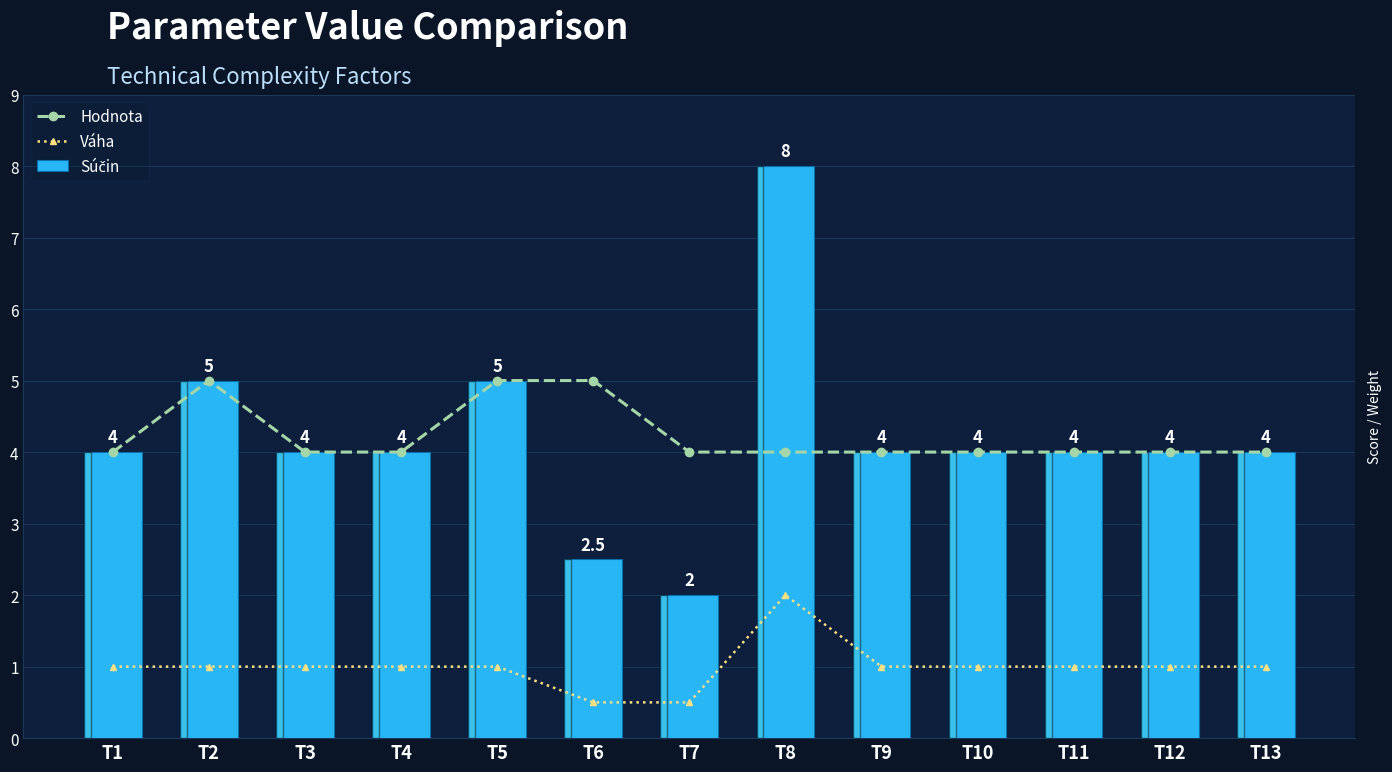

Which series has the largest total across all categories?

Hodnota